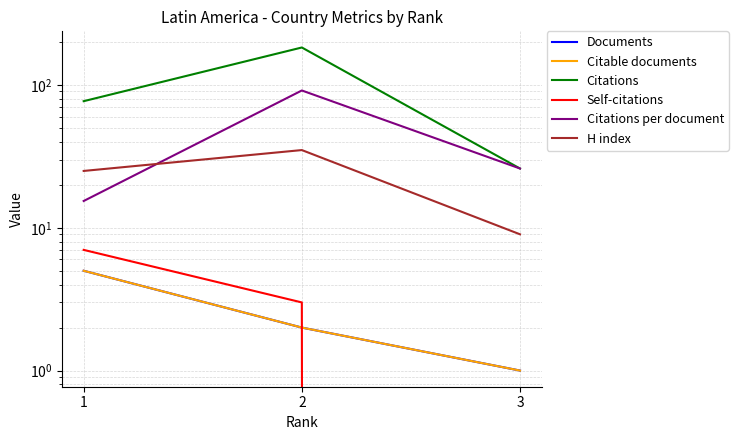

At how many categories does at least one series exceed 73?

2